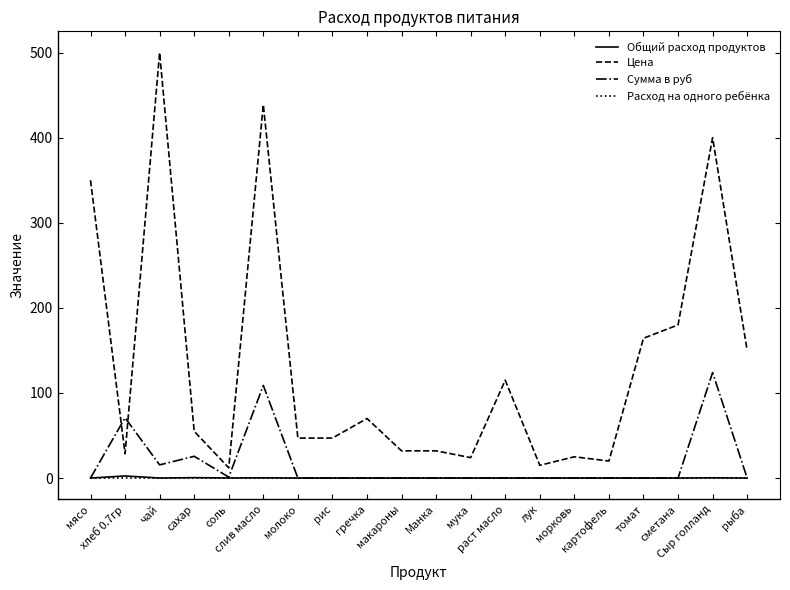

Which series has the largest range (max minus min)?

Цена